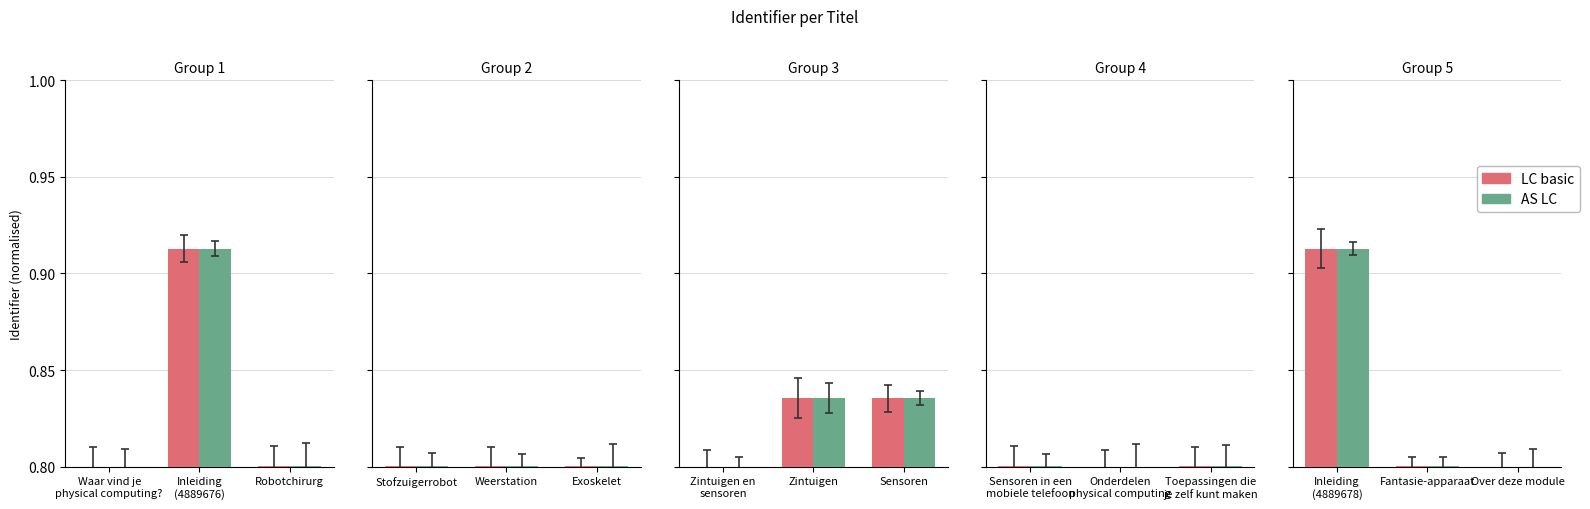

What is the maximum value shown in the chart?

0.9